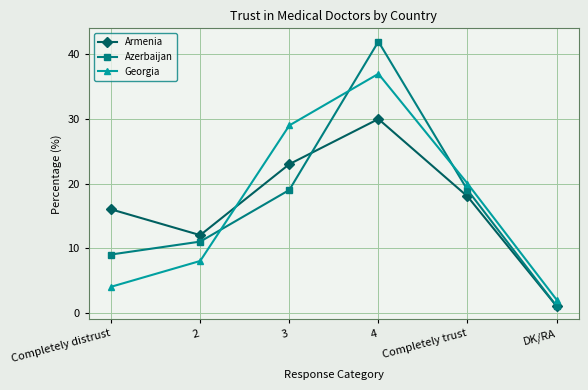

At which category does Armenia reach its first local peak?

4